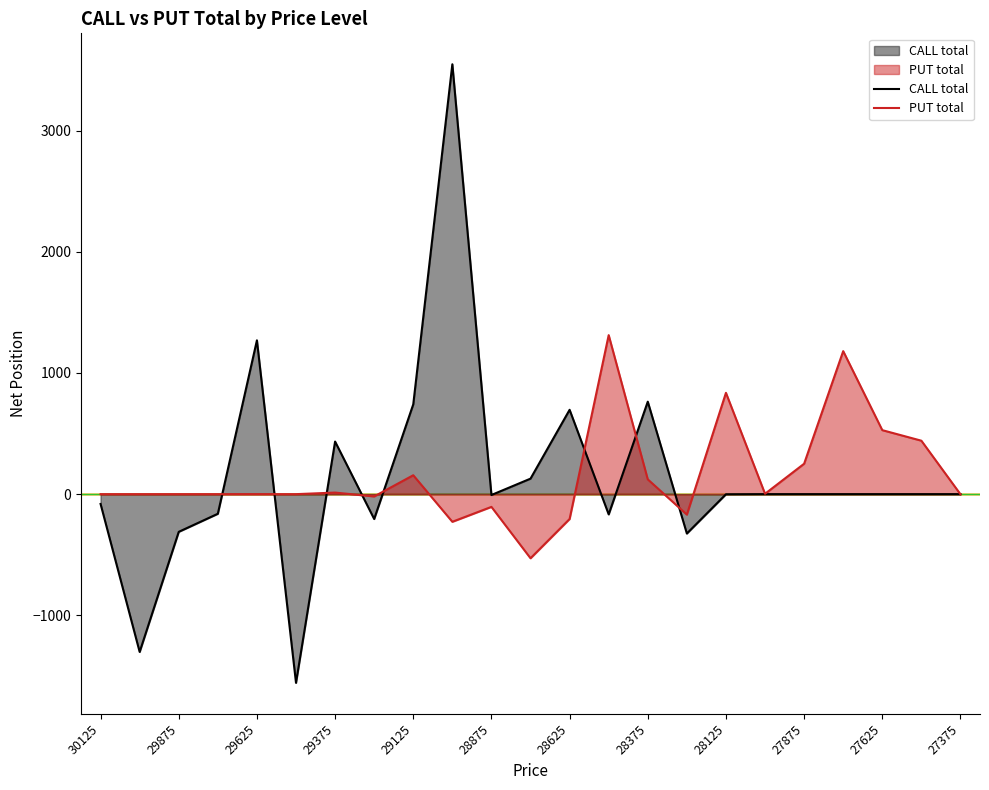

How many lines are shown in the chart?

2